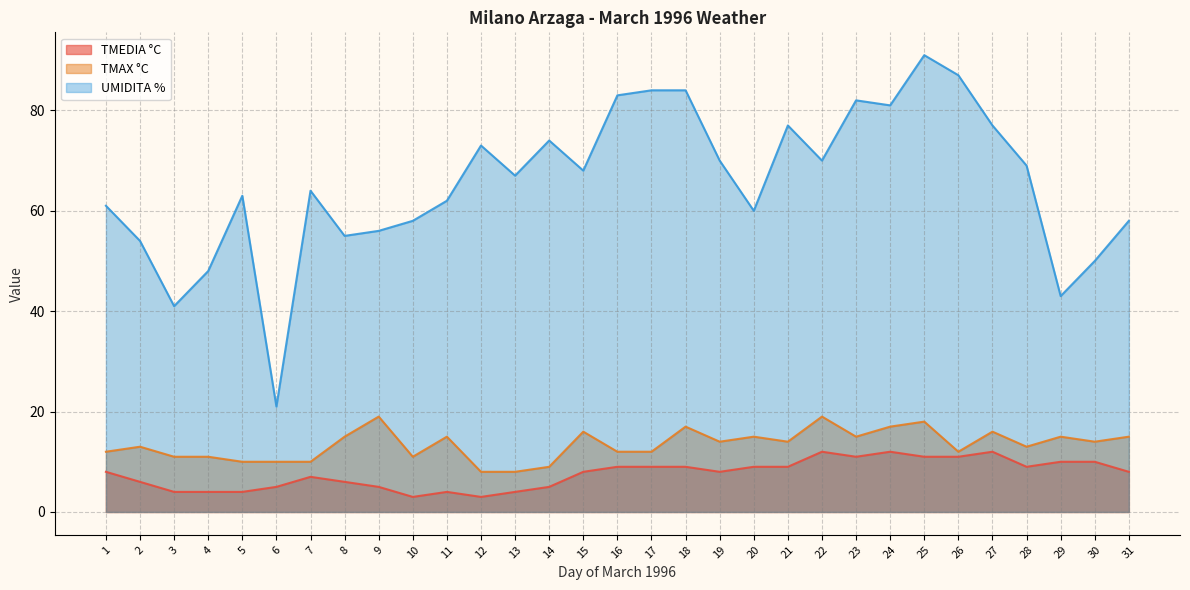

At which category does UMIDITA % reach its first local valley?

3